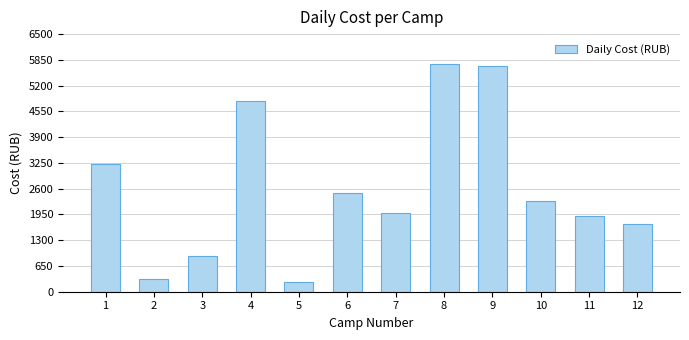

What is the difference between the maximum and minimum values?

5514.0